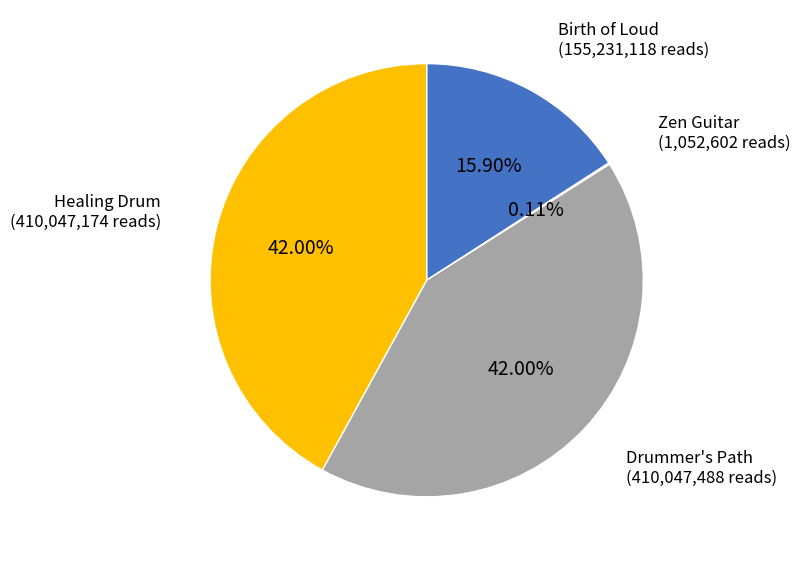

What is the ratio of the value at Healing Drum to the value at Drummer's Path?

1.0